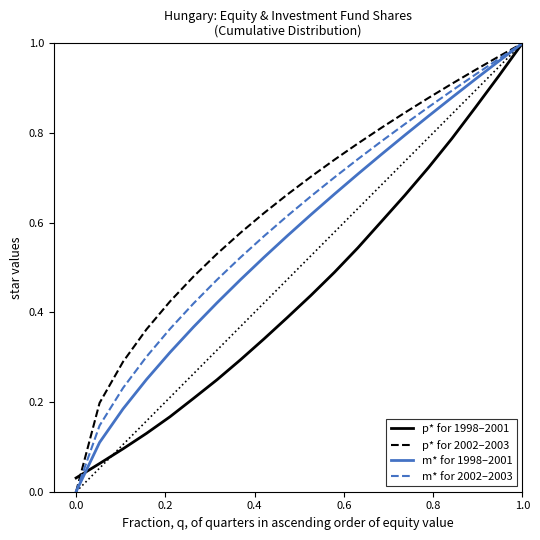

What is the difference between the maximum and minimum values in the m* for 1998–2001 series?

1.0